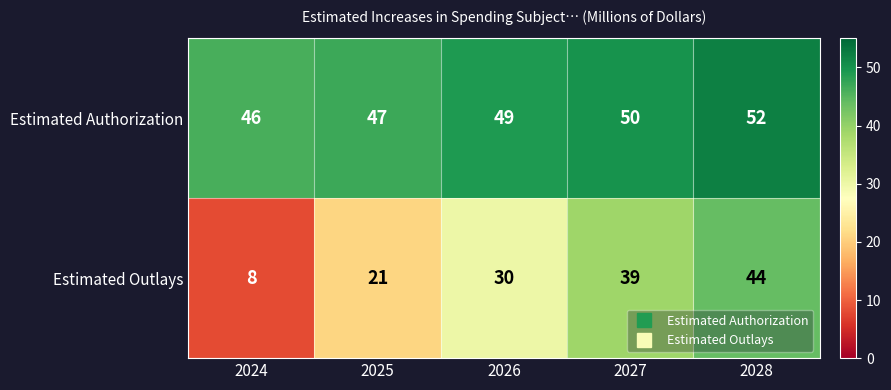

Which series has the largest total across all categories?

Estimated Authorization